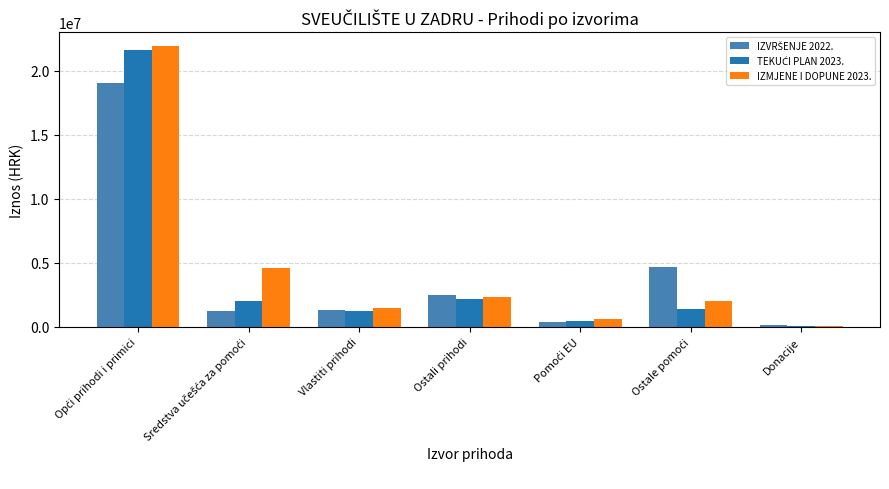

What is the greatest value displayed?

21914895